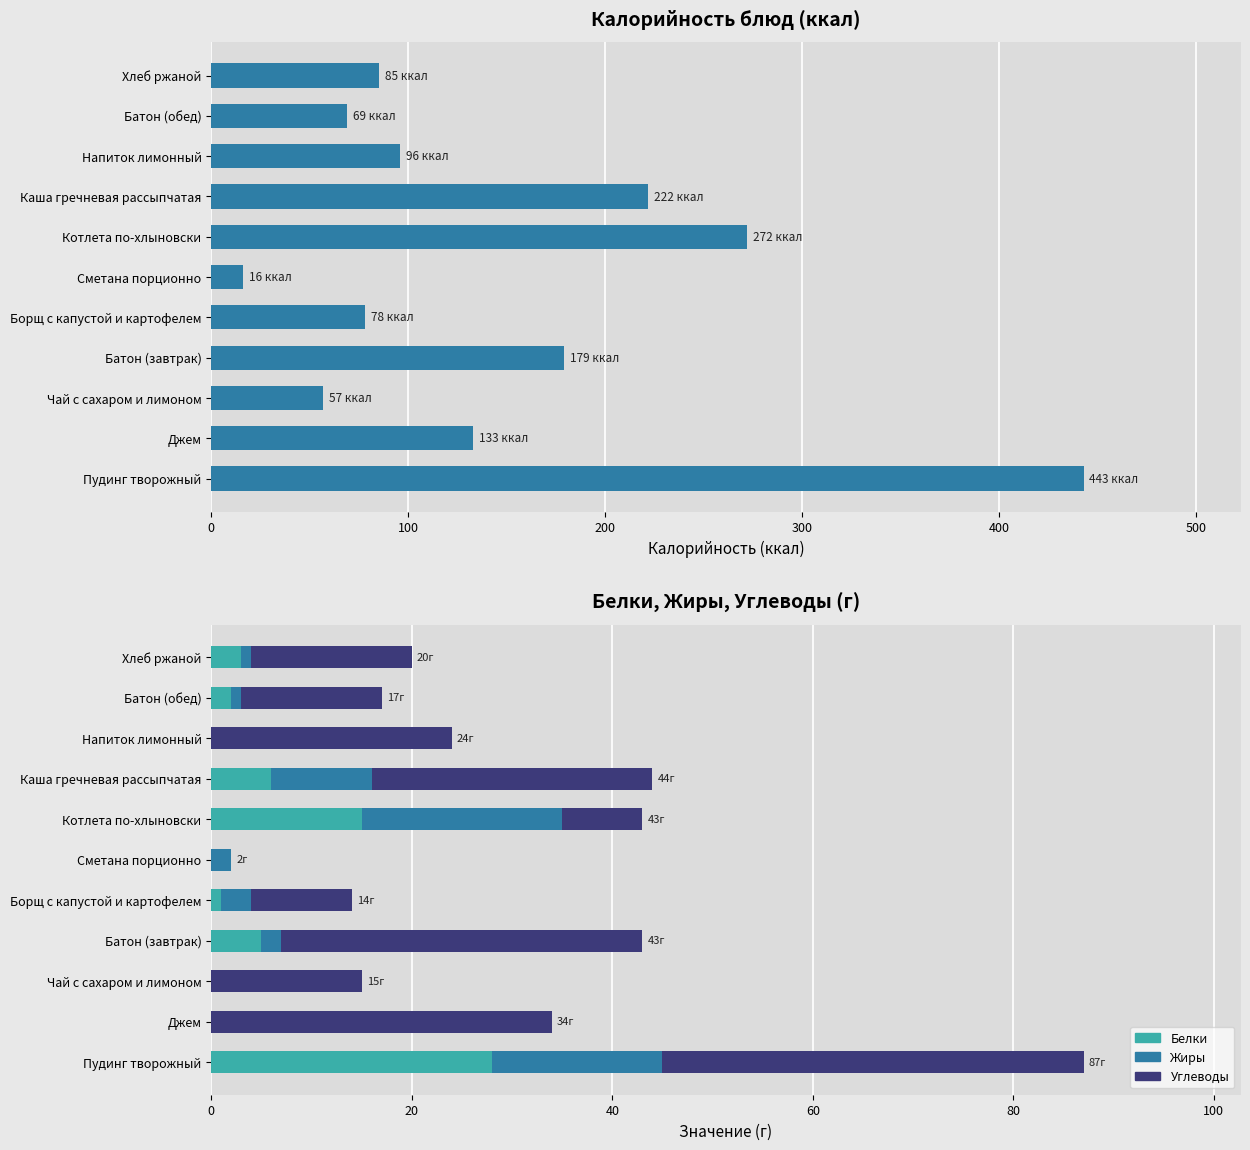

At how many categories does at least one series exceed 227?

2